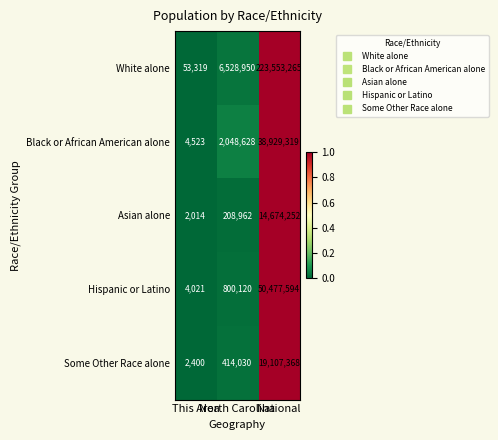

Which series has the widest spread of values?

White alone